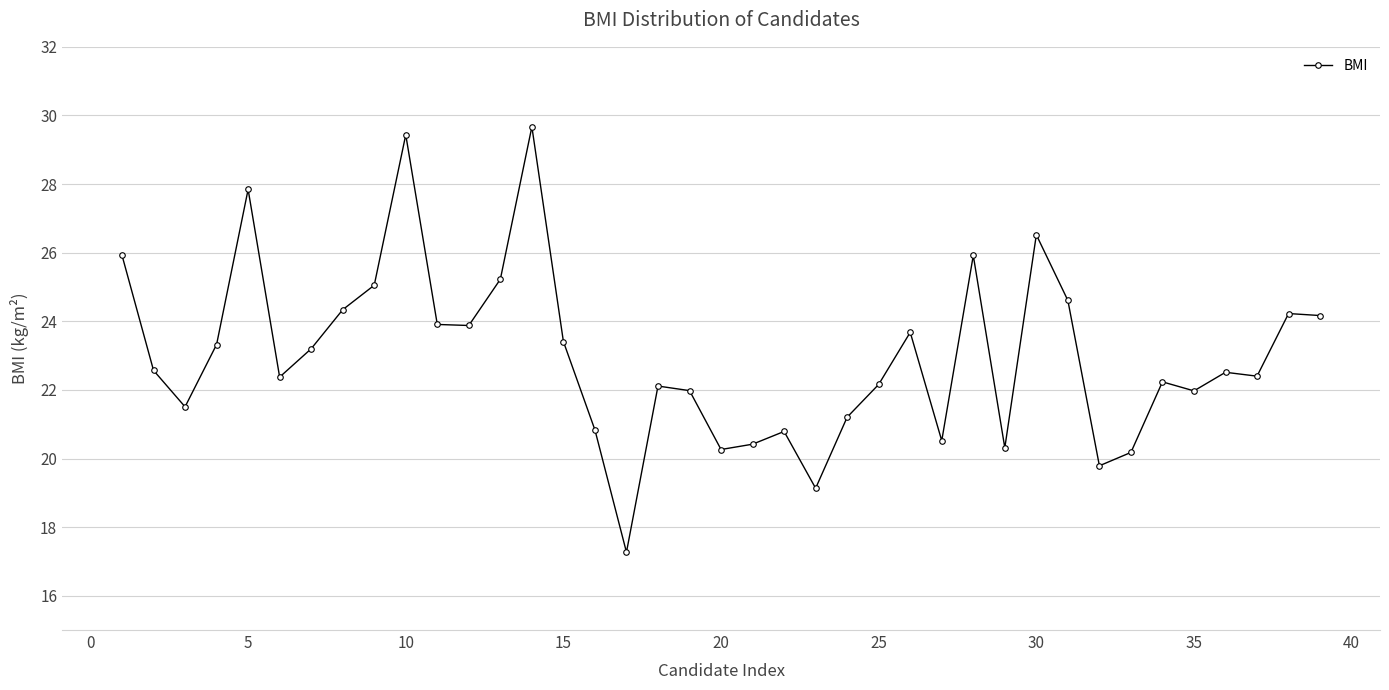

What is the average value?

23.0